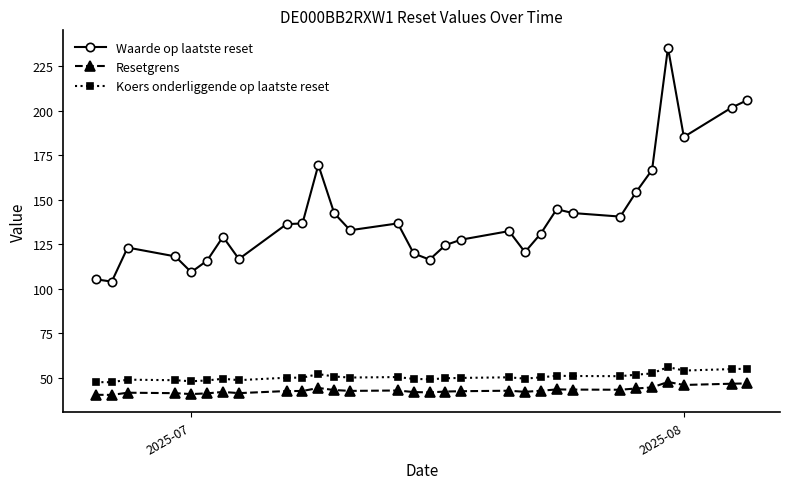

Which series has the largest range (max minus min)?

Waarde op laatste reset